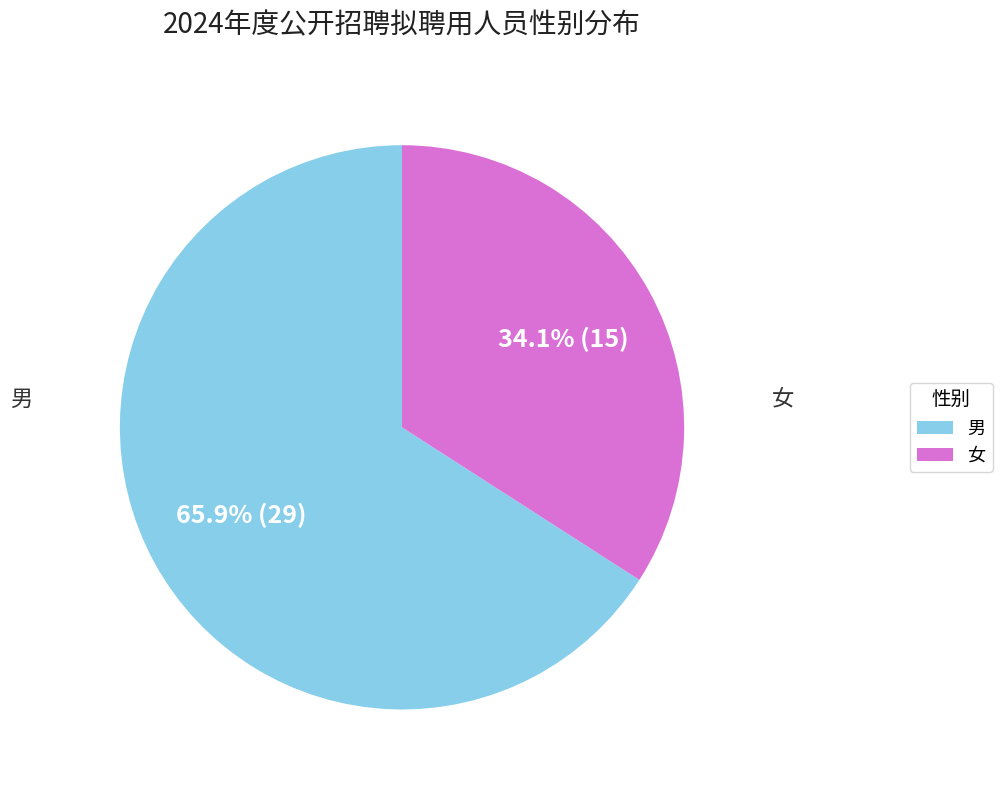

How many slices are in this pie chart?

2